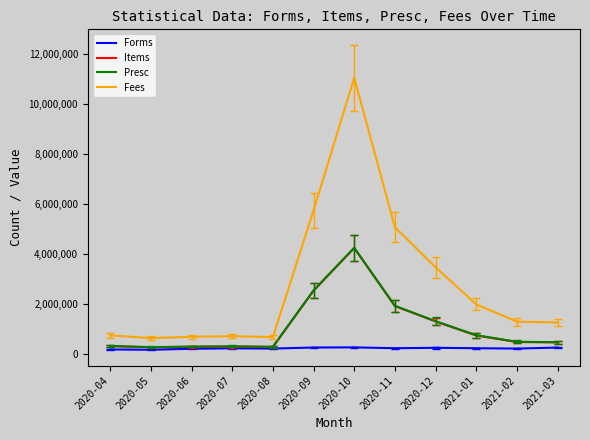

Where does the Fees series first go above 1298905?

2020-09